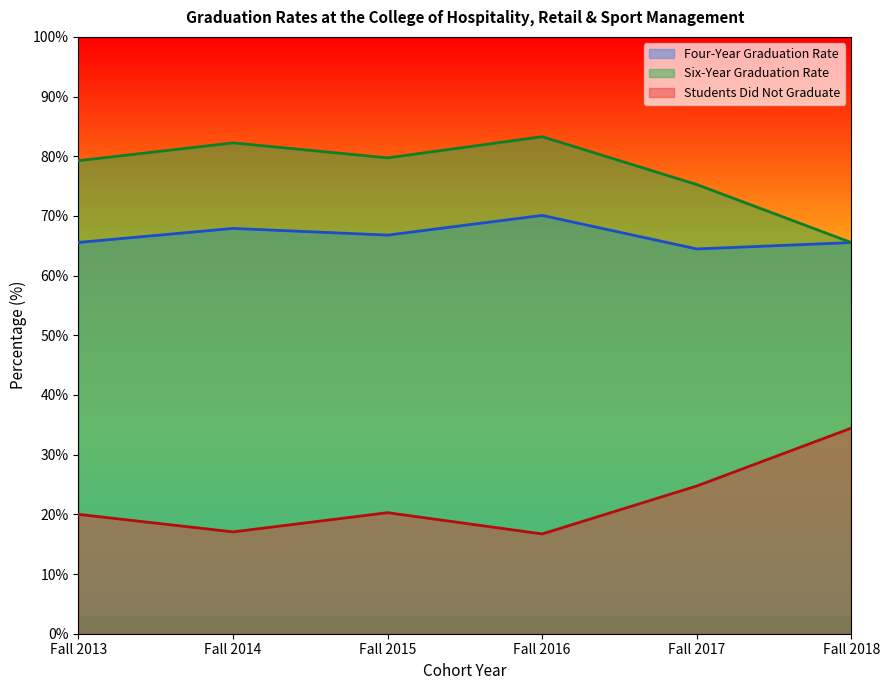

True or false: Students Did Not Graduate and Six-Year Graduation Rate intersect in this chart.

False